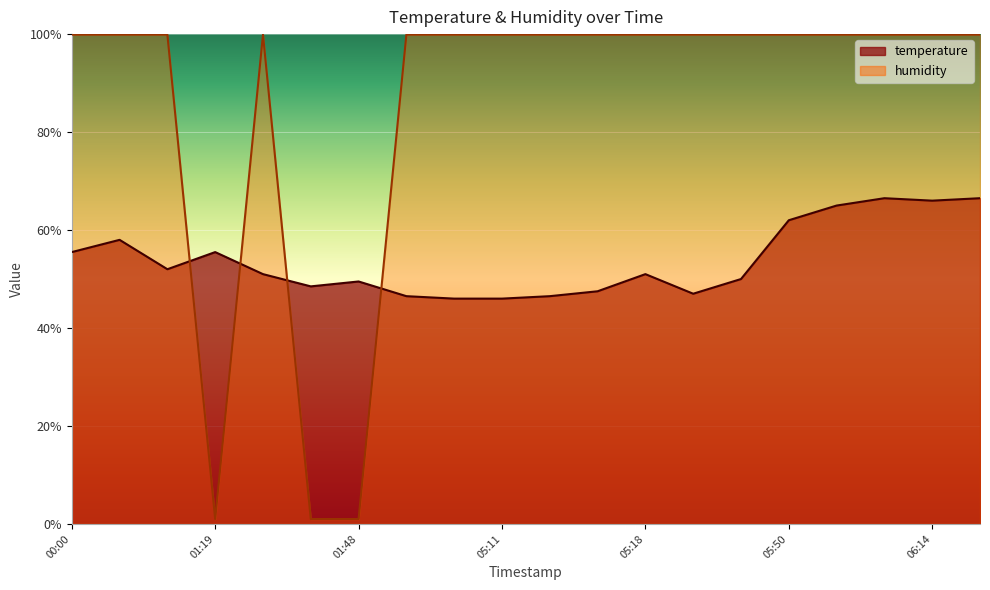

What are all the series names shown in the legend?

temperature, humidity